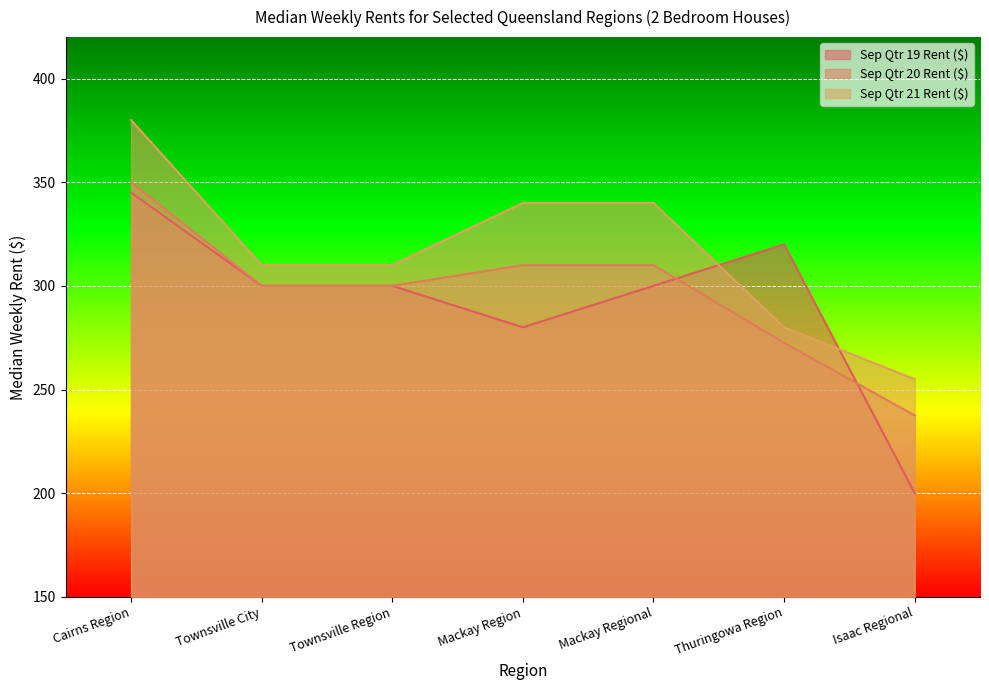

What is the difference between the highest and lowest values at Townsville Region?

10.0